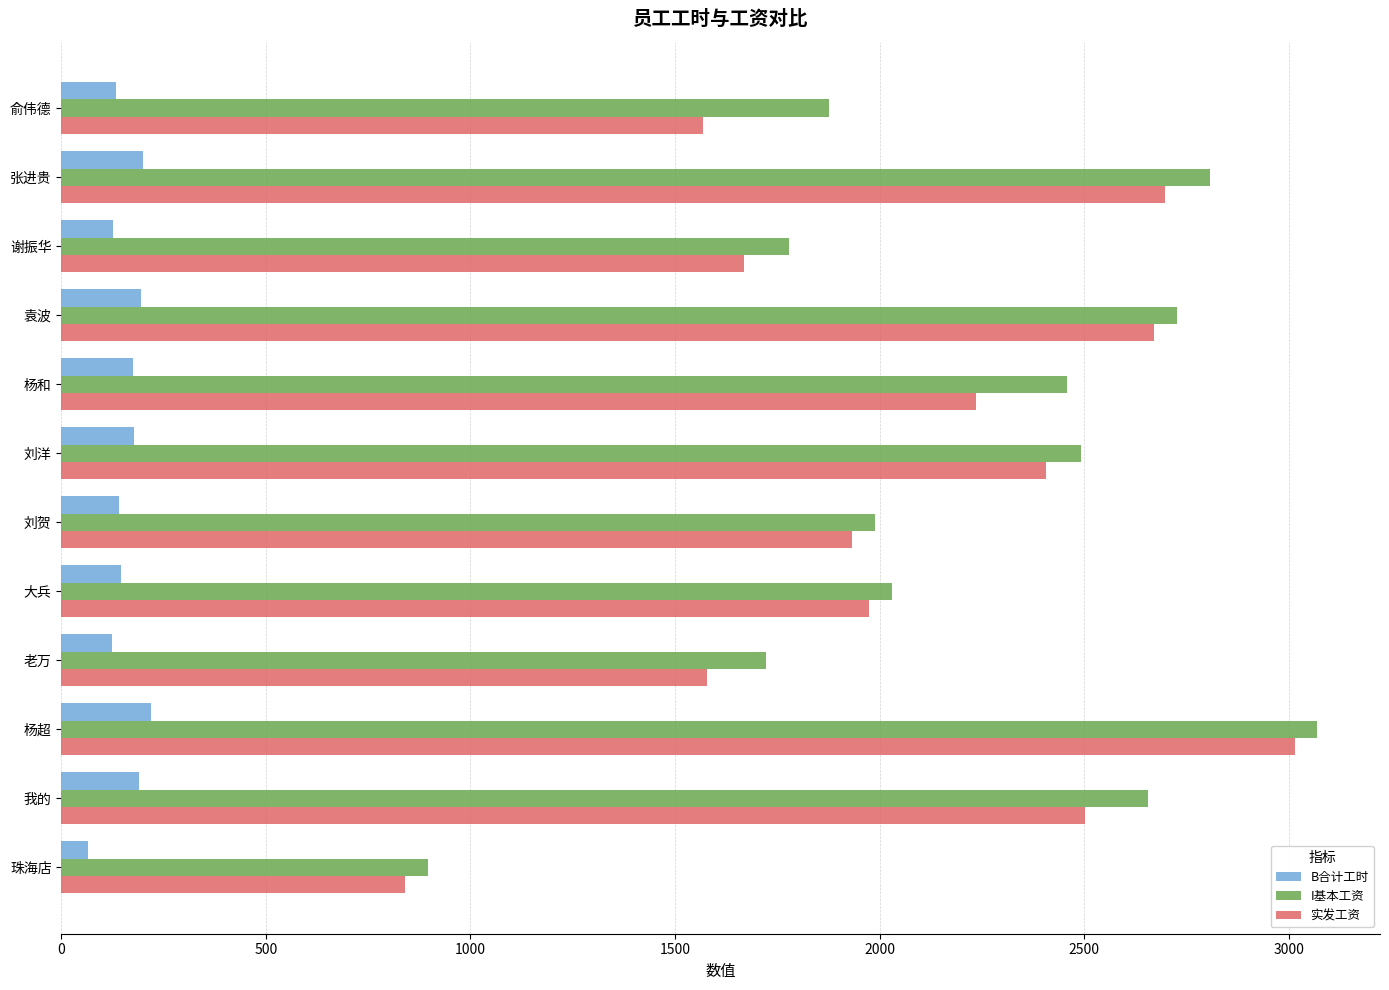

The 实发工资 series shows 623.4 at 俞伟德. True or false?

False